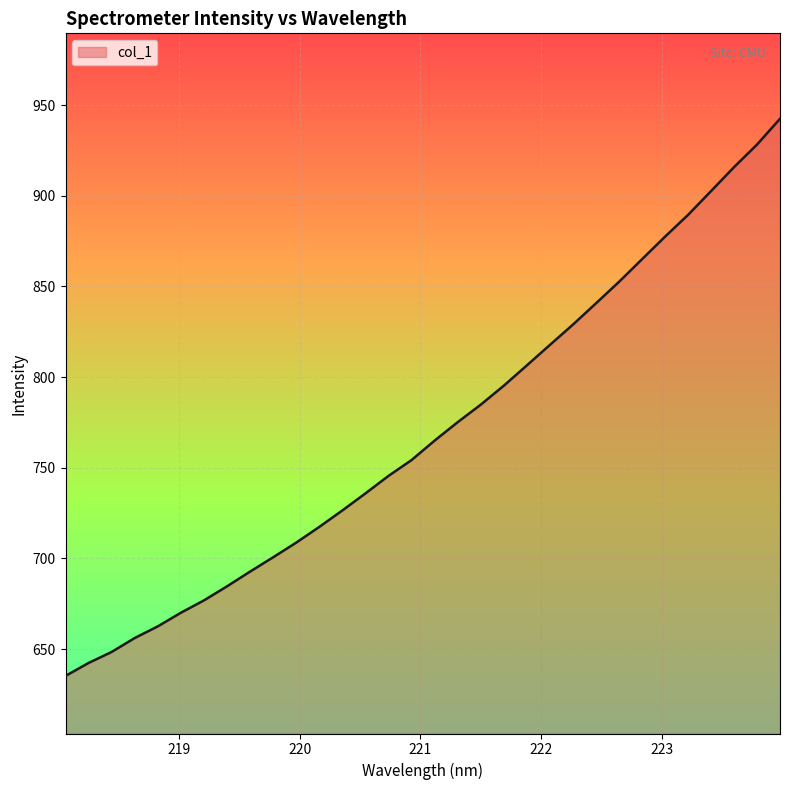

What is the difference between the maximum and minimum values?

307.2